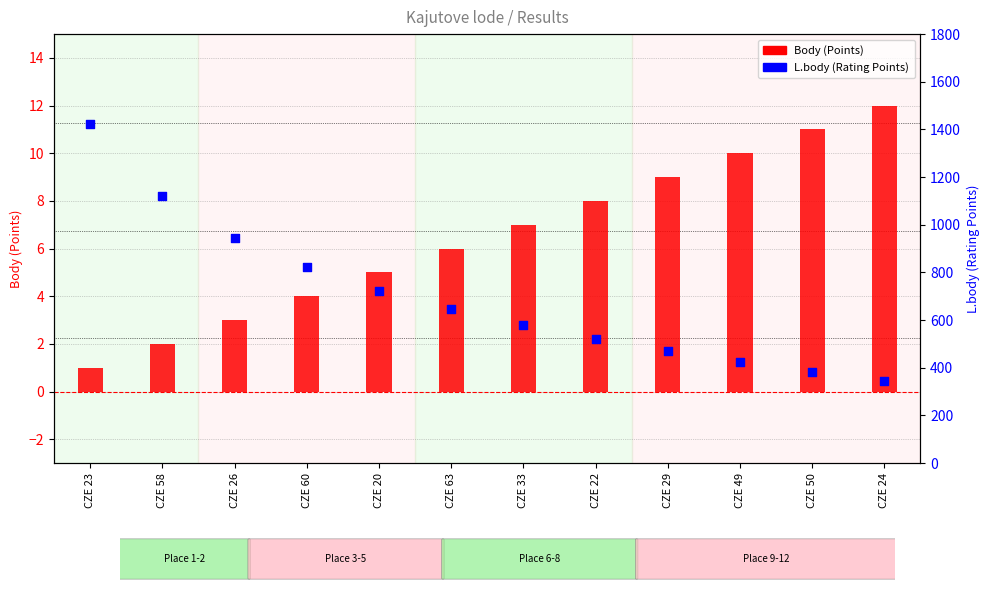

Which series contains the highest Y value?

L.body (Rating Points)